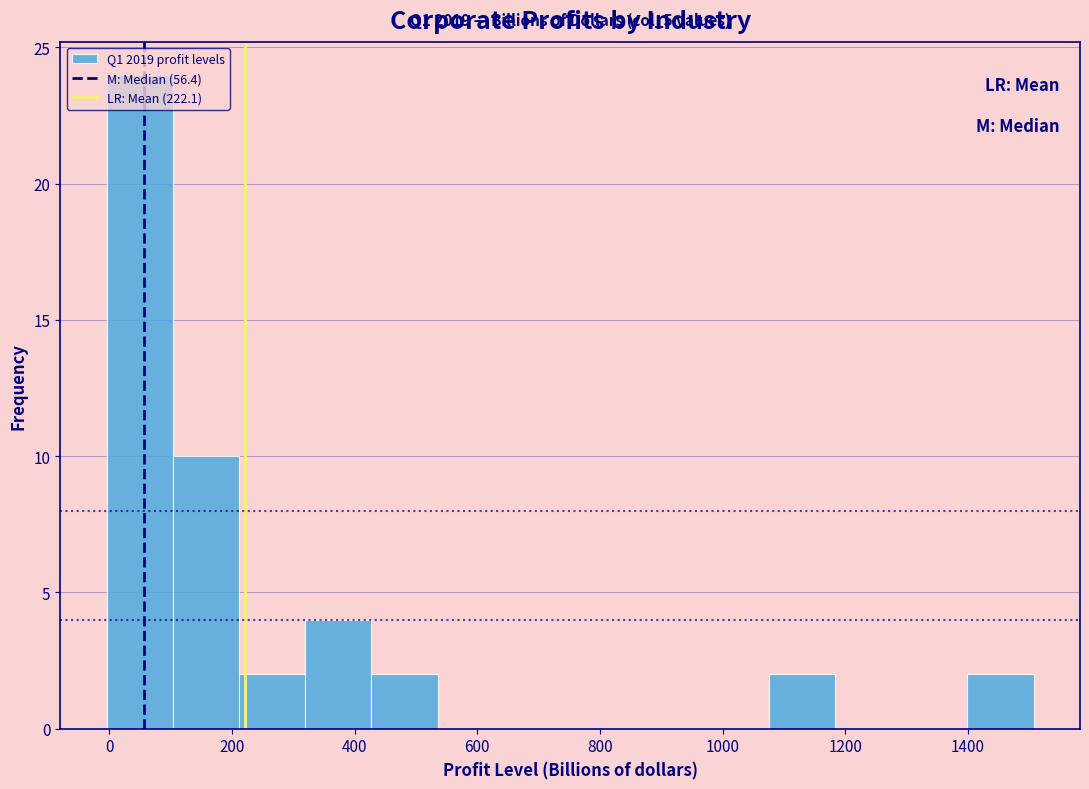

Which range on the x-axis has the tallest bar?

0 to 100